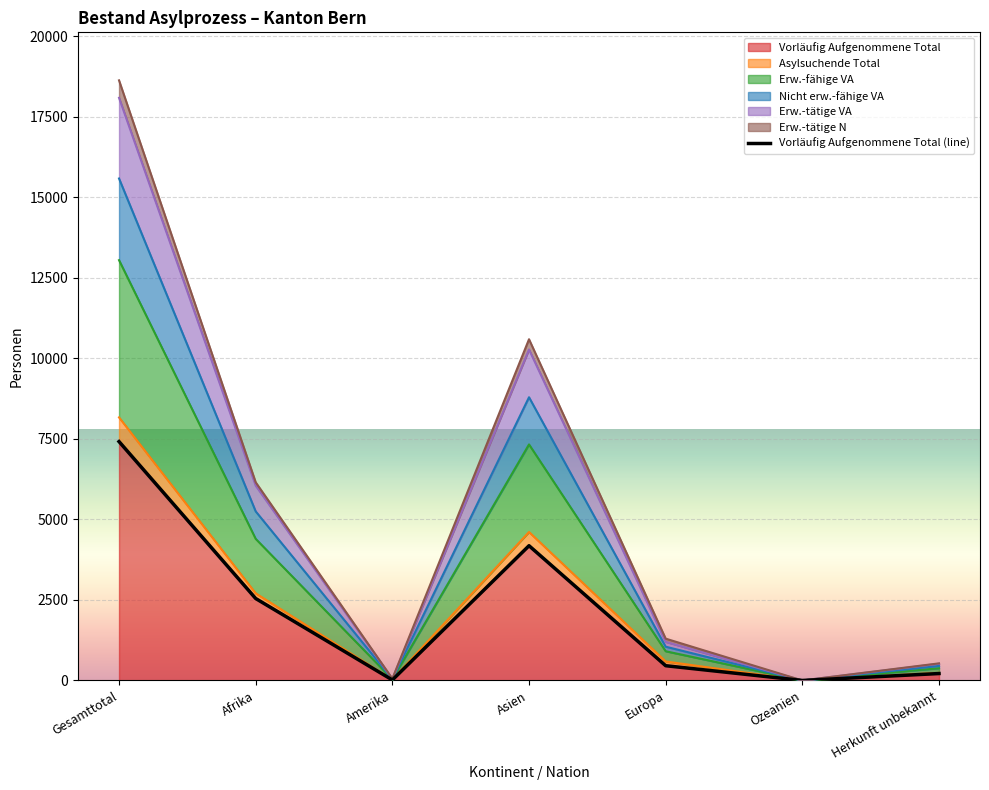

What is the difference between the maximum and minimum values?

7416